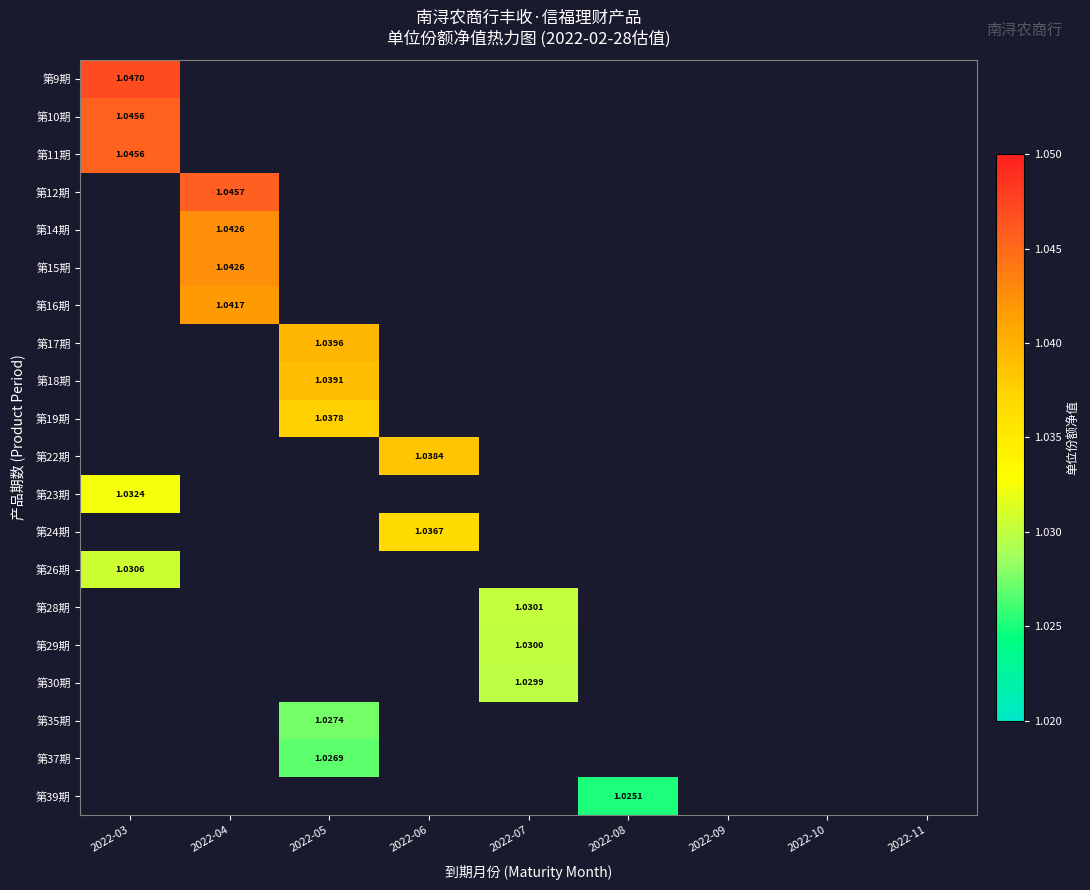

At how many categories does at least one series exceed 1?

6